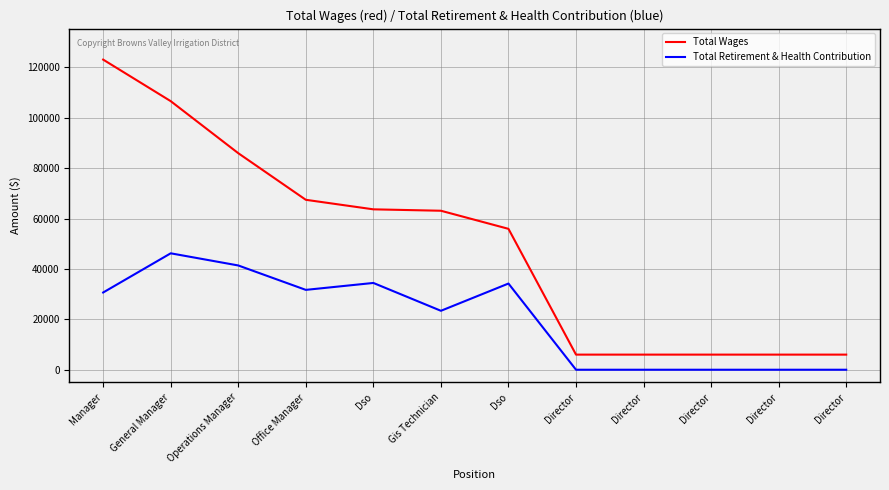

What is the label of the 9th point from the left?

Director